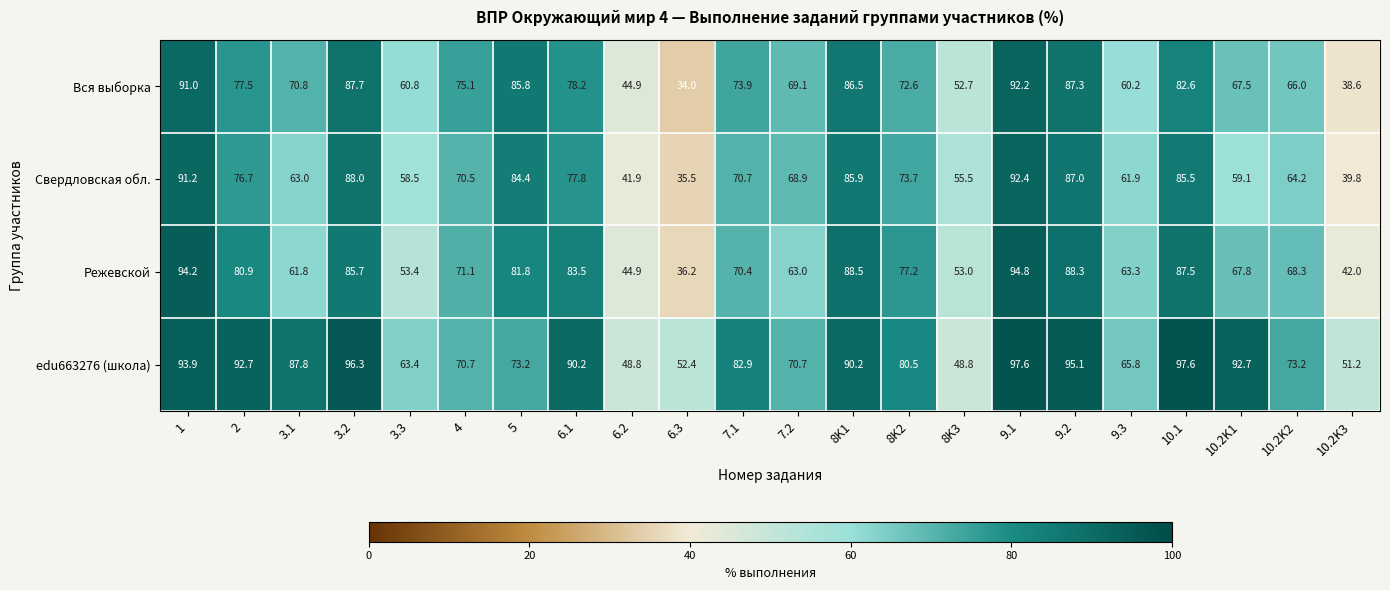

Count the number of categories in the chart.

22